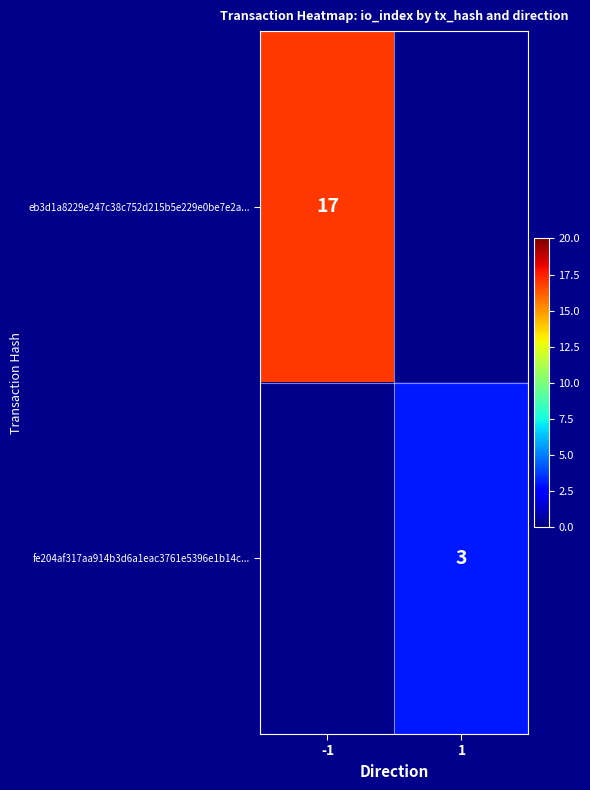

True or false: eb3d1a8229e247c38c752d215b5e229e0be7e2a... has a value of 25 at -1.

False